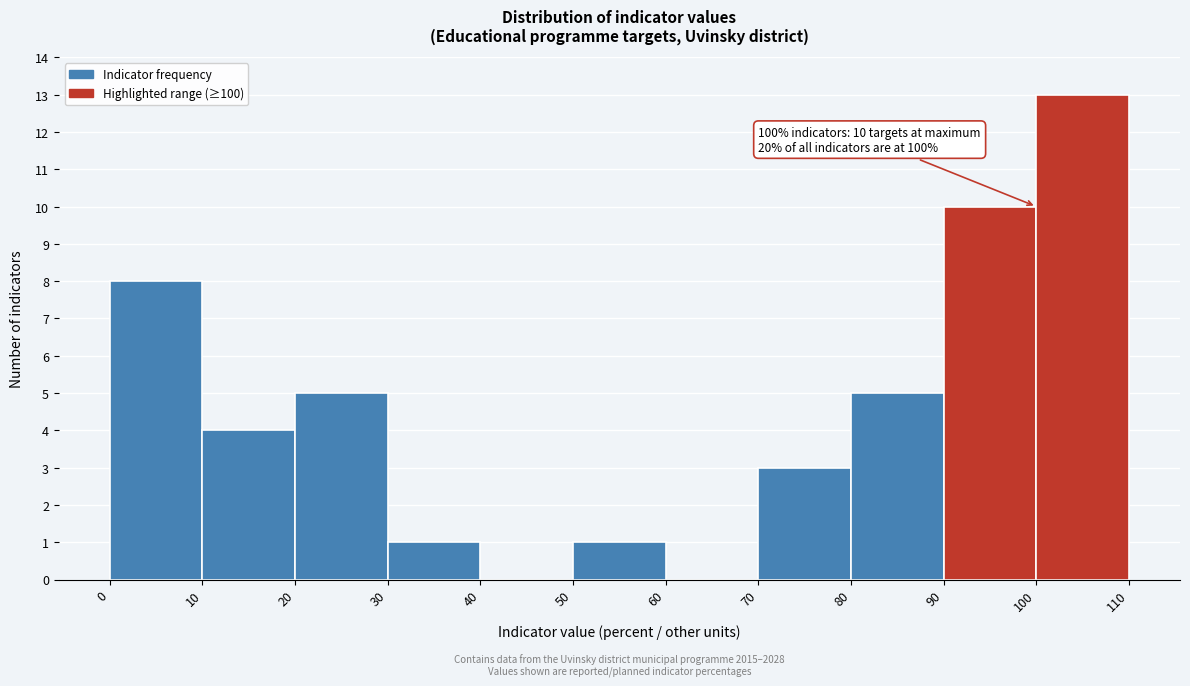

Which range on the x-axis has the tallest bar?

100 to 110